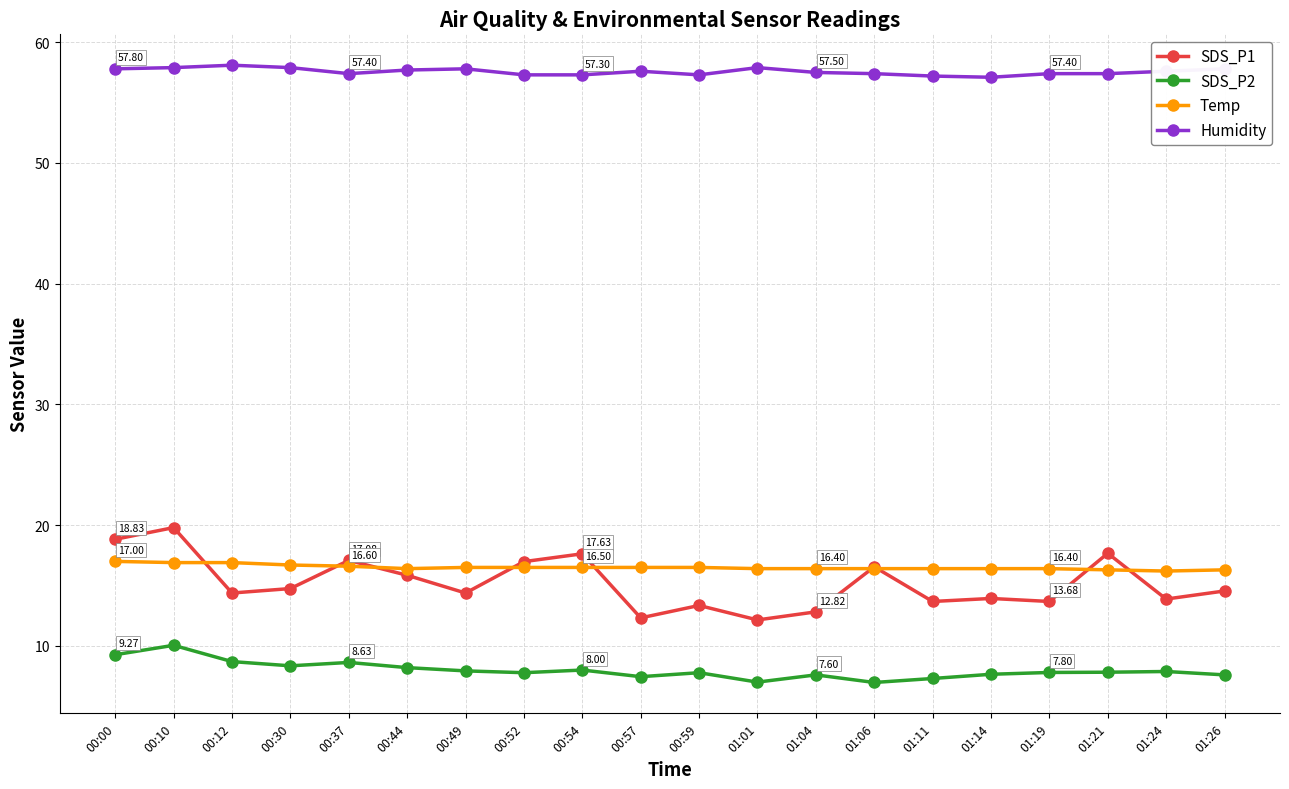

Which series has the largest total across all categories?

Humidity